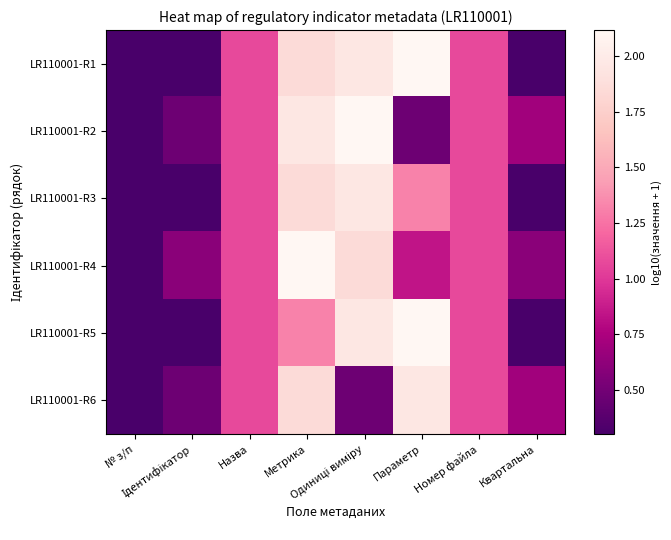

What is the total value across all series at Метрика?

11.0